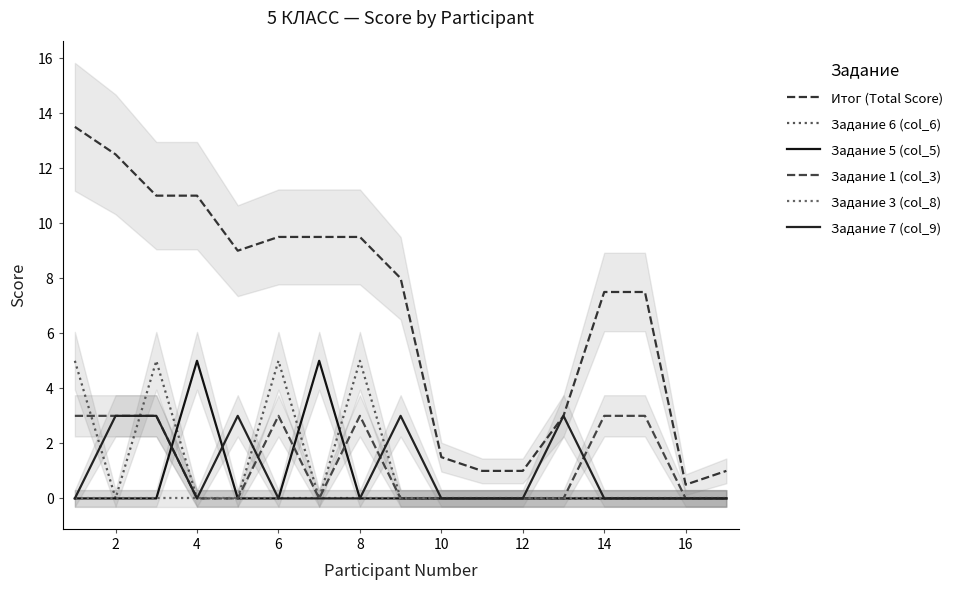

What is the total value across all series at 2?

18.5